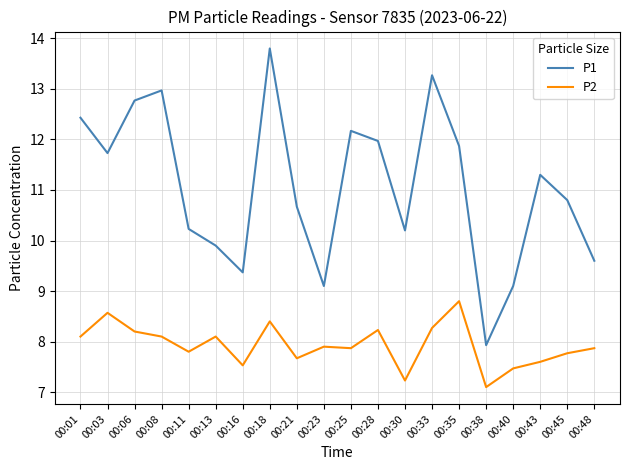

How many values in the P1 series exceed 11?

10